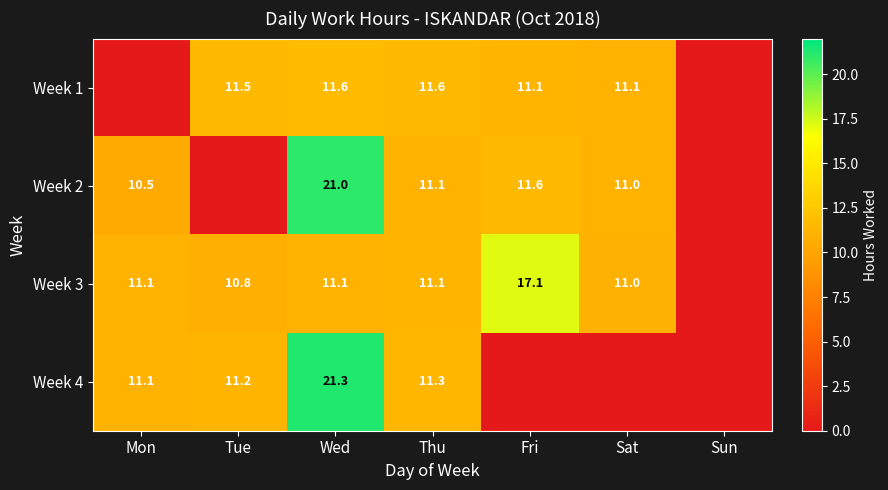

Is the value of Week 1 at Wed greater than the value of Week 3 at Mon?

Yes